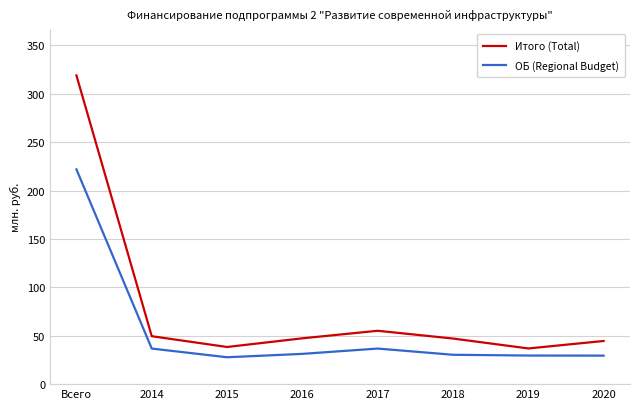

At 2020, list the series in order from largest to smallest.

Итого (Total), ОБ (Regional Budget)